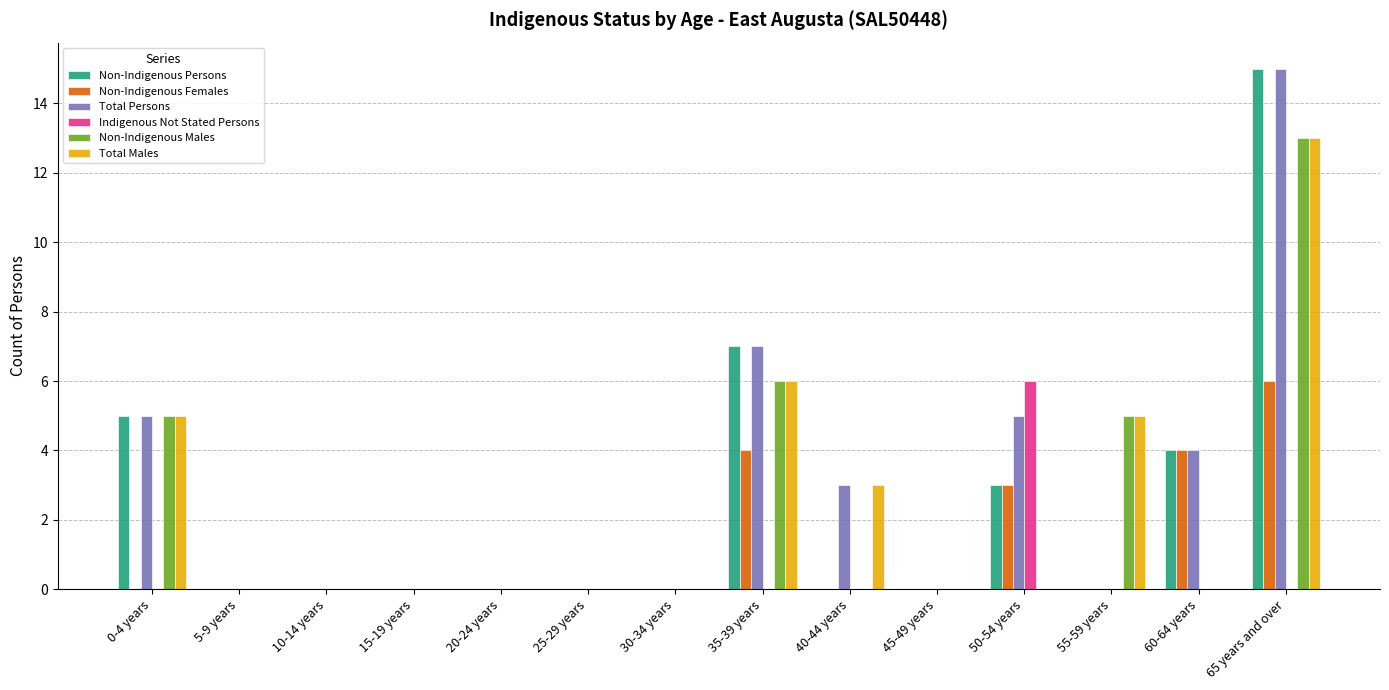

At which category is the sum across all series the highest?

65 years and over